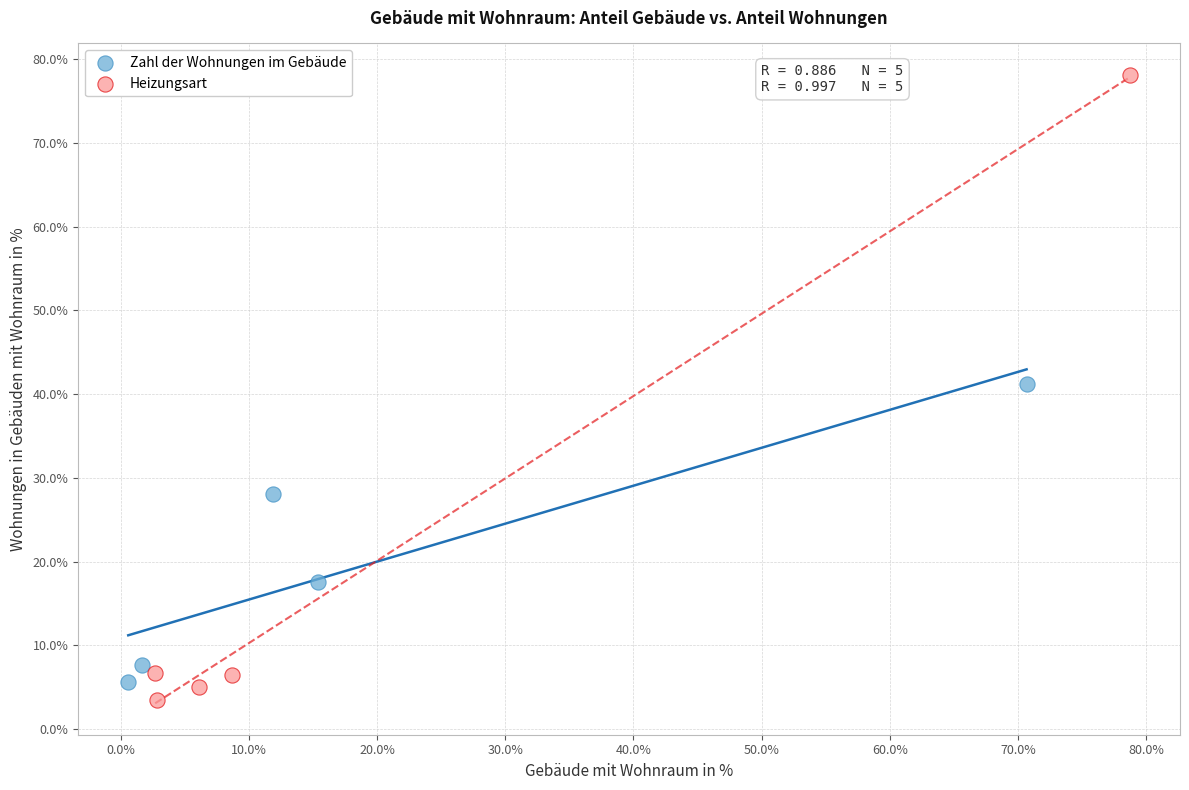

Which series has the widest spread of Y values?

Heizungsart